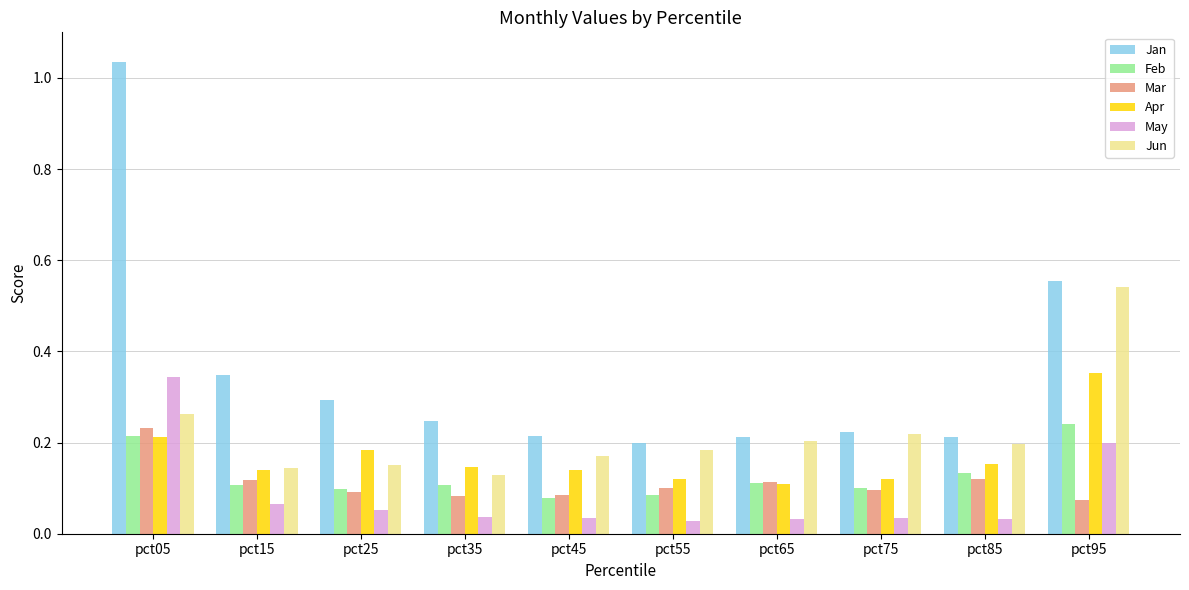

The value of Mar at pct75 is 0.1. True or false?

True